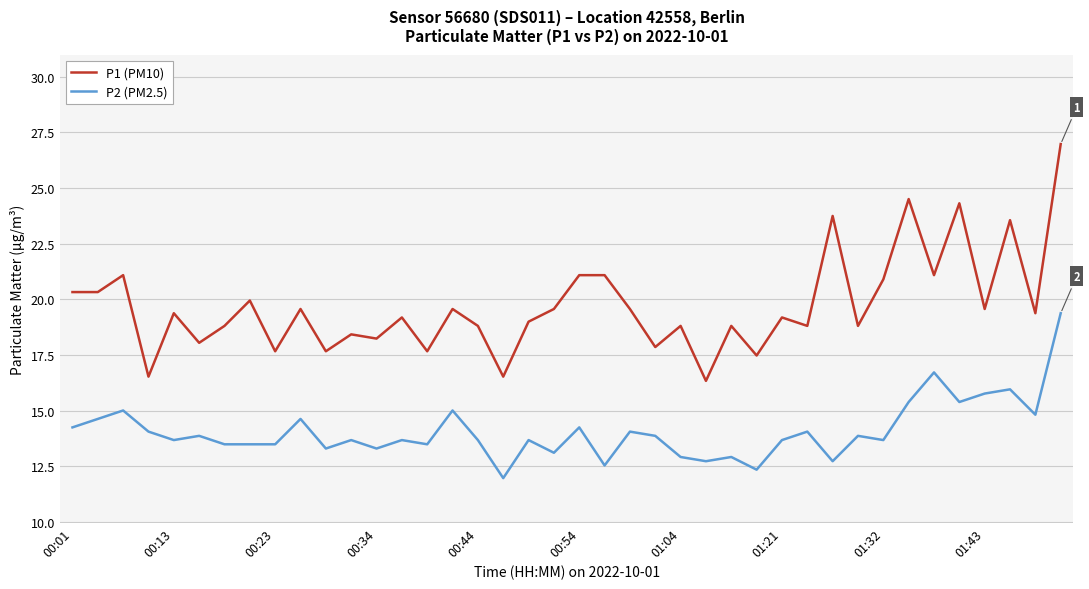

Which series has the largest total across all categories?

P1 (PM10)